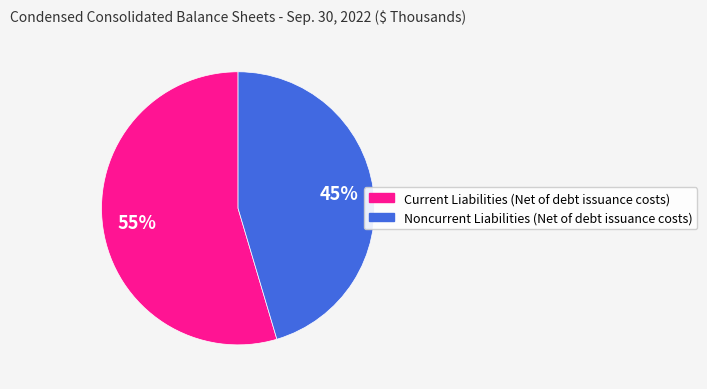

How many slices are in this pie chart?

2